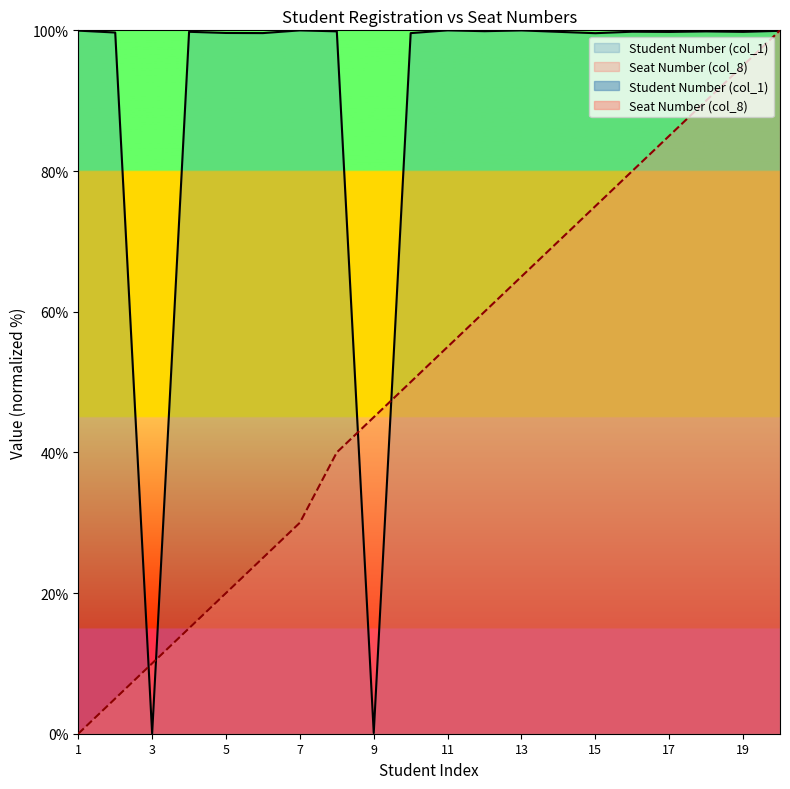

Rank the categories by Seat Number (col_8) value from lowest to highest.

1, 2, 3, 4, 5, 6, 7, 8, 9, 10, 11, 12, 13, 14, 15, 16, 17, 18, 19, 20